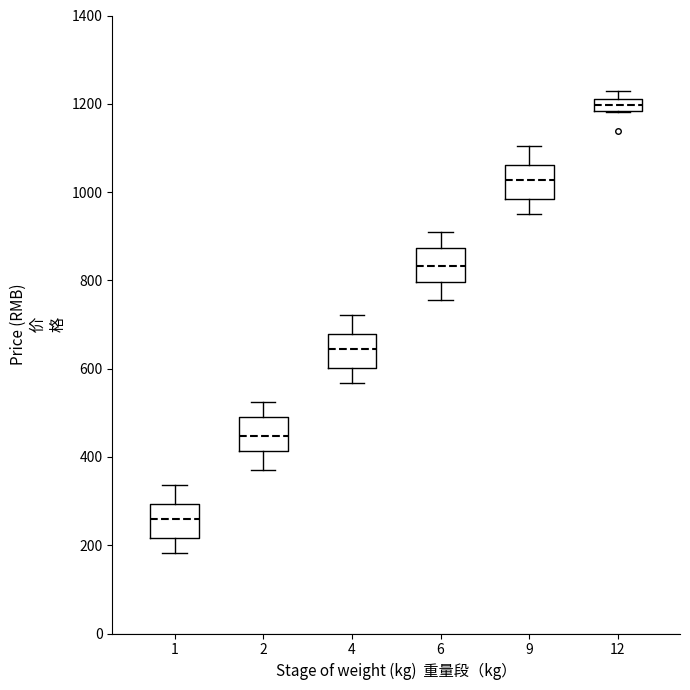

Which box's median line is the highest?

12